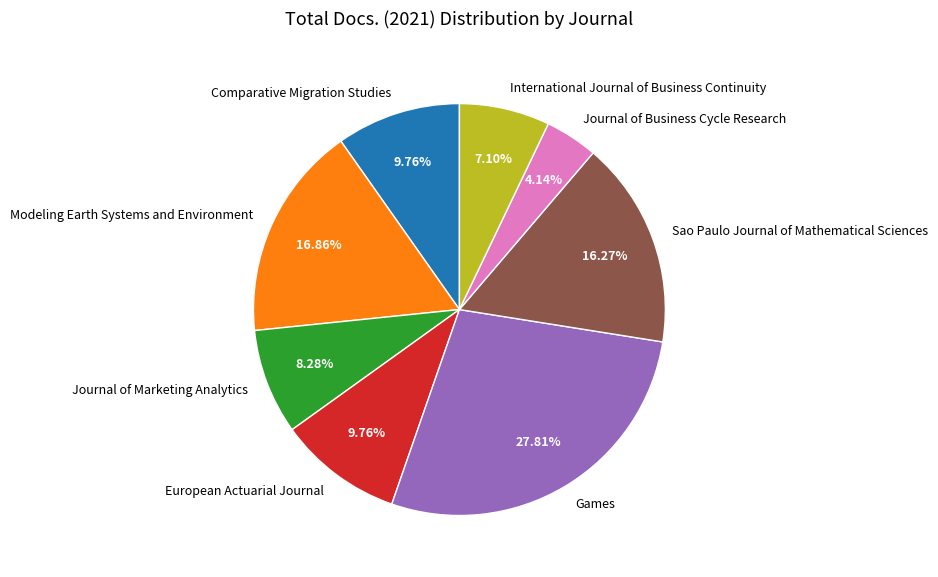

Which slice is the smallest?

Journal of Business Cycle Research